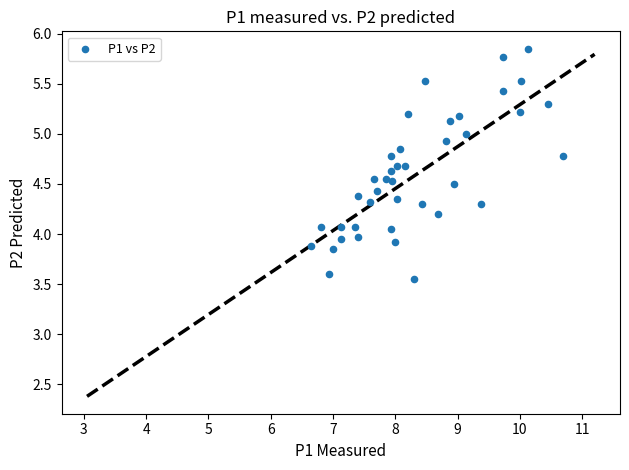

What is the range of Y values (max minus min)?

2.3